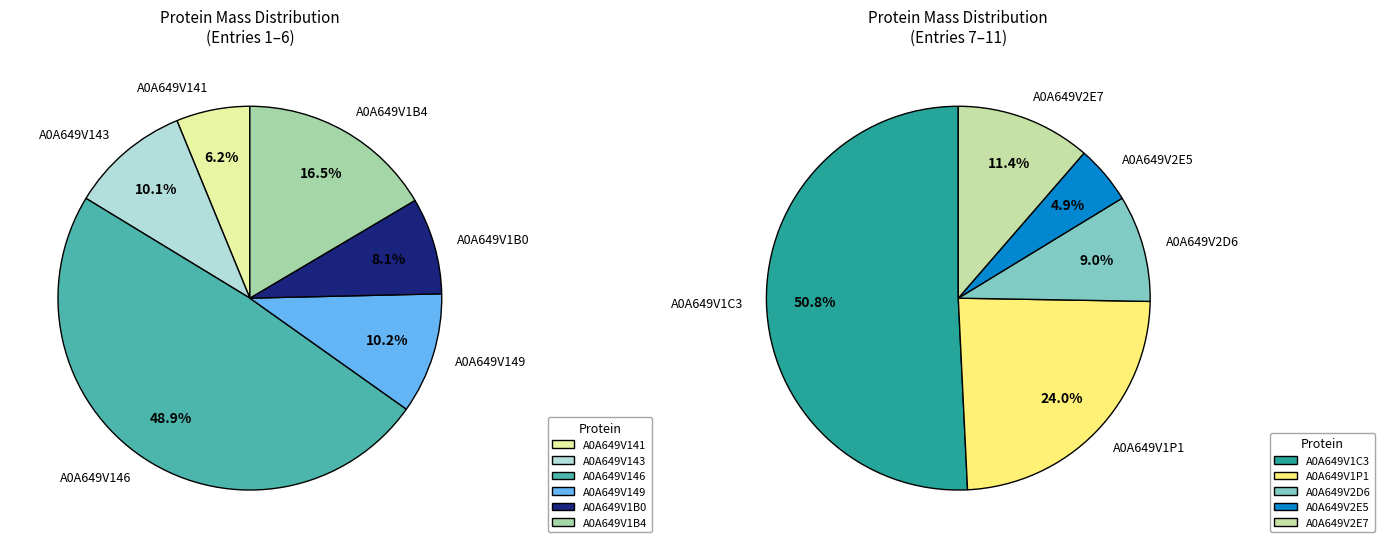

Which has a higher value, A0A649V2D6 or A0A649V2E5?

A0A649V2D6